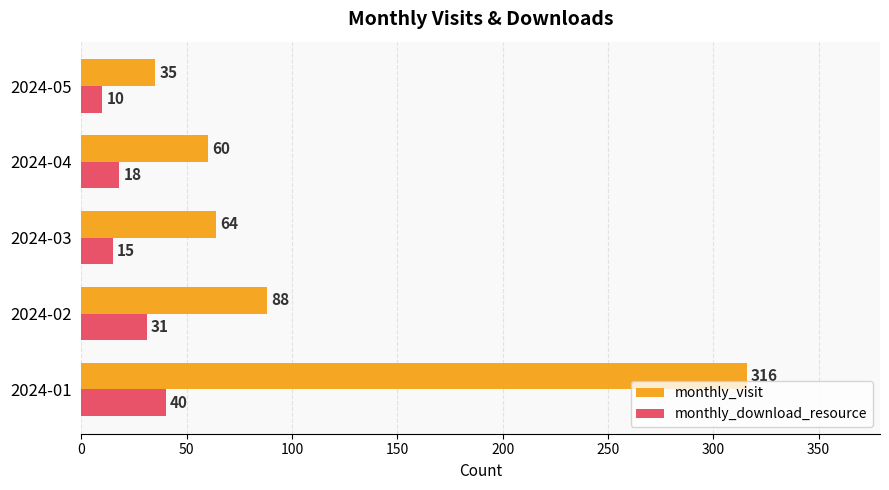

Is it true that monthly_download_resource equals 18 at 2024-04?

True